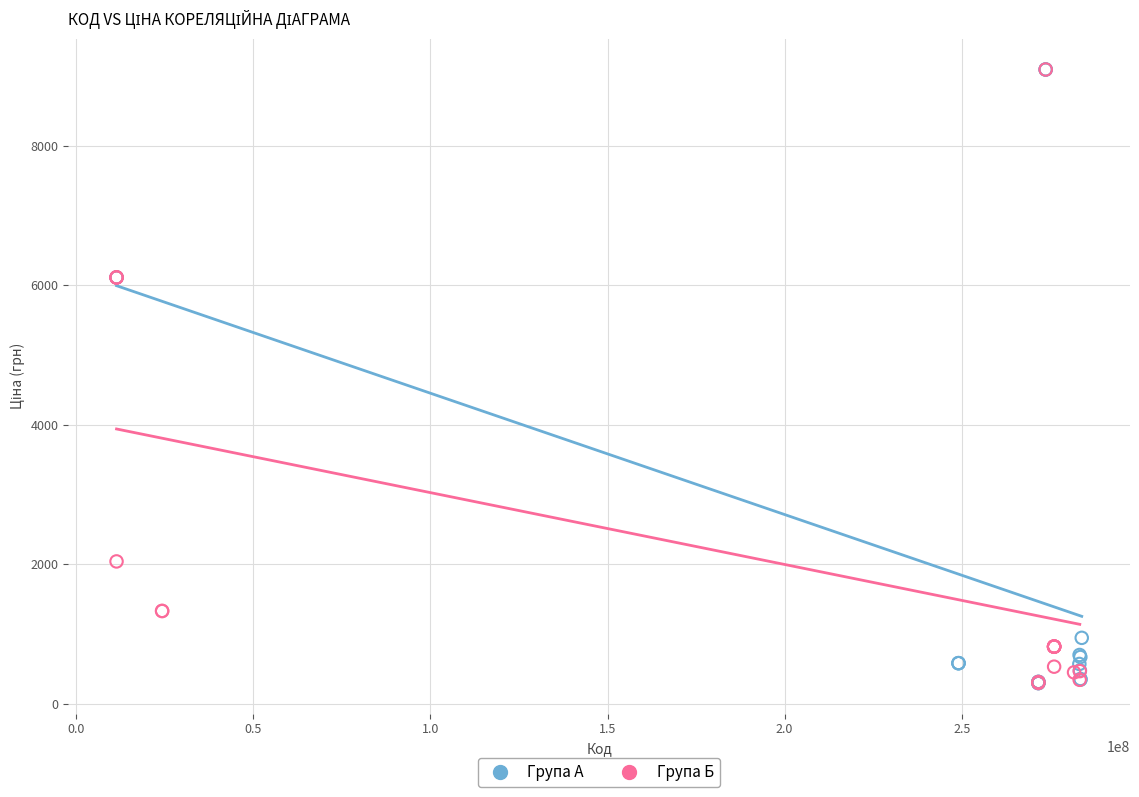

What are all the series names shown in the legend?

Група А, Група Б